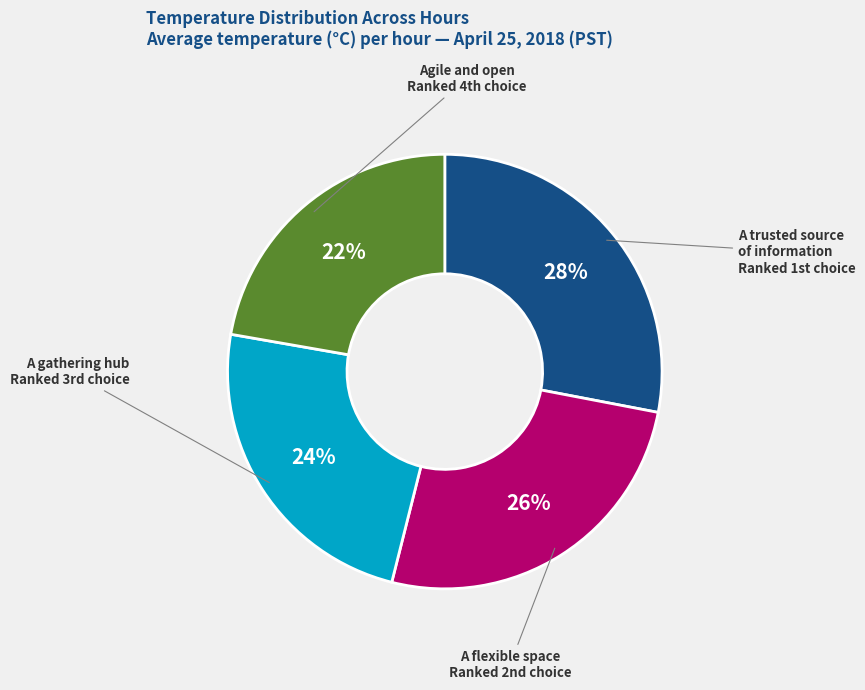

To the nearest percent, what is the difference between the largest and smallest slice percentages?

6%